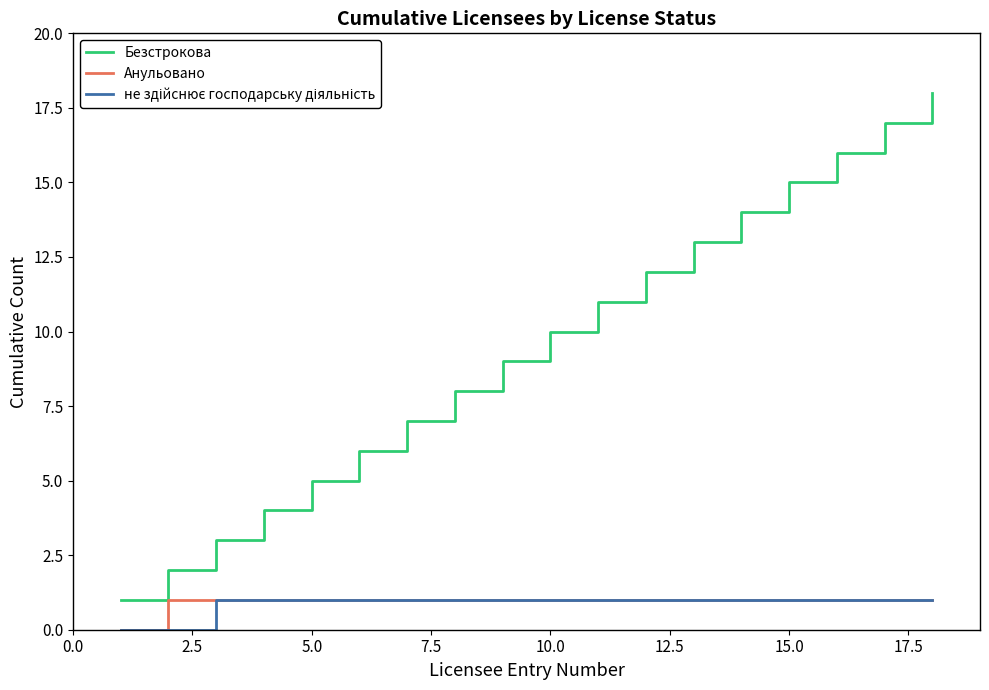

Which series has the largest range (max minus min)?

Безстрокова